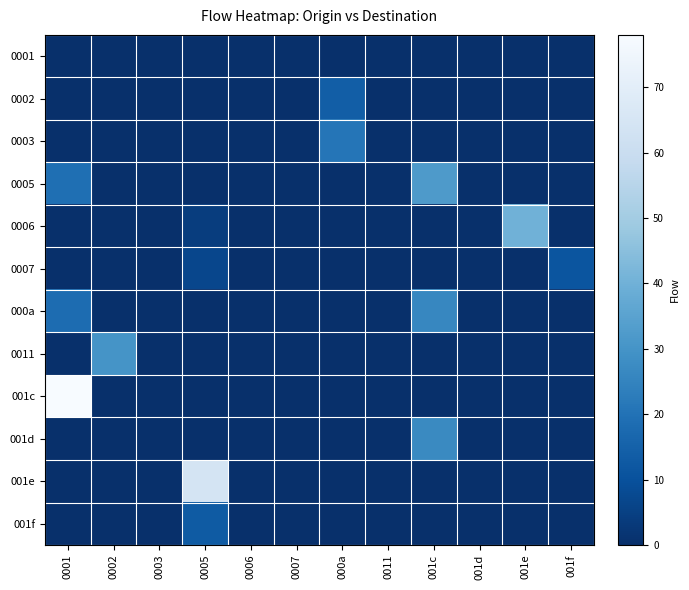

Reading left to right, extract all data points from this chart.

0001: 0001=0	0002=0	0003=0	0005=0	0006=0	0007=0	000a=0	0011=0	001c=0	001d=0	001e=0	001f=0
0002: 0001=0	0002=0	0003=0	0005=0	0006=0	0007=0	000a=14	0011=0	001c=0	001d=0	001e=0	001f=0
0003: 0001=0	0002=0	0003=0	0005=0	0006=0	0007=0	000a=21	0011=0	001c=0	001d=0	001e=0	001f=0
0005: 0001=19	0002=0	0003=0	0005=0	0006=0	0007=0	000a=0	0011=0	001c=32	001d=0	001e=0	001f=0
0006: 0001=0	0002=0	0003=0	0005=4	0006=0	0007=0	000a=0	0011=0	001c=0	001d=0	001e=40	001f=0
0007: 0001=0	0002=0	0003=0	0005=7	0006=0	0007=0	000a=0	0011=0	001c=0	001d=0	001e=0	001f=11
000a: 0001=18	0002=0	0003=0	0005=0	0006=0	0007=0	000a=0	0011=0	001c=26	001d=0	001e=0	001f=0
0011: 0001=0	0002=30	0003=0	0005=0	0006=0	0007=0	000a=0	0011=0	001c=0	001d=0	001e=0	001f=0
001c: 0001=78	0002=0	0003=0	0005=0	0006=0	0007=0	000a=0	0011=0	001c=0	001d=0	001e=0	001f=0
001d: 0001=0	0002=0	0003=0	0005=0	0006=0	0007=0	000a=0	0011=0	001c=27	001d=0	001e=0	001f=0
001e: 0001=0	0002=0	0003=0	0005=64	0006=0	0007=0	000a=0	0011=0	001c=0	001d=0	001e=0	001f=0
001f: 0001=0	0002=0	0003=0	0005=13	0006=0	0007=0	000a=0	0011=0	001c=0	001d=0	001e=0	001f=0